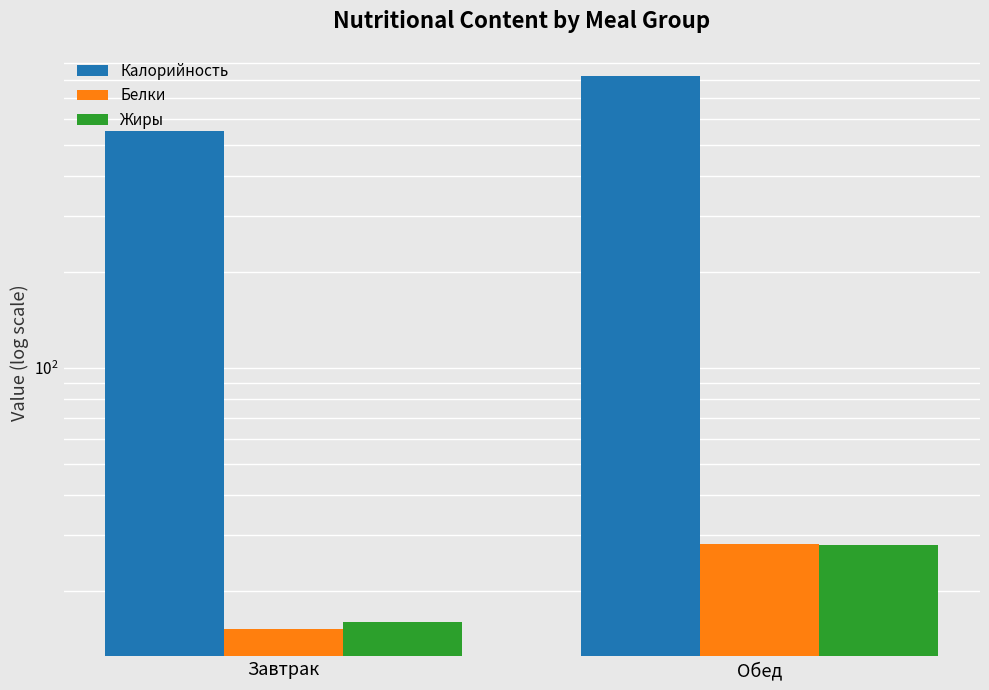

Which has a higher value, Завтрак or Обед?

Обед